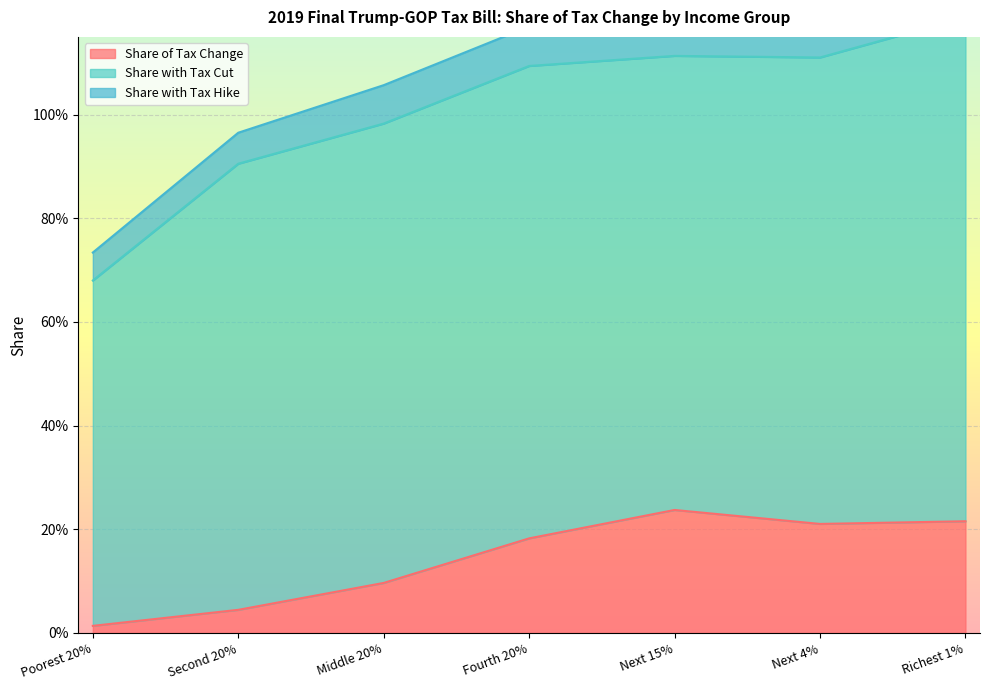

Rank the series at Richest 1% from highest to lowest value.

Share with Tax Cut, Share of Tax Change, Share with Tax Hike